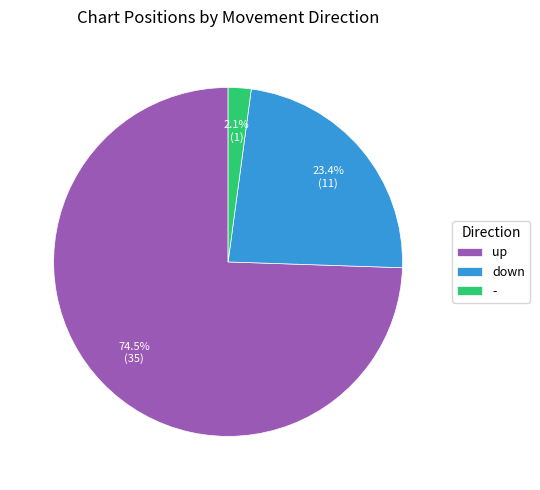

Which has a higher value, - or down?

down